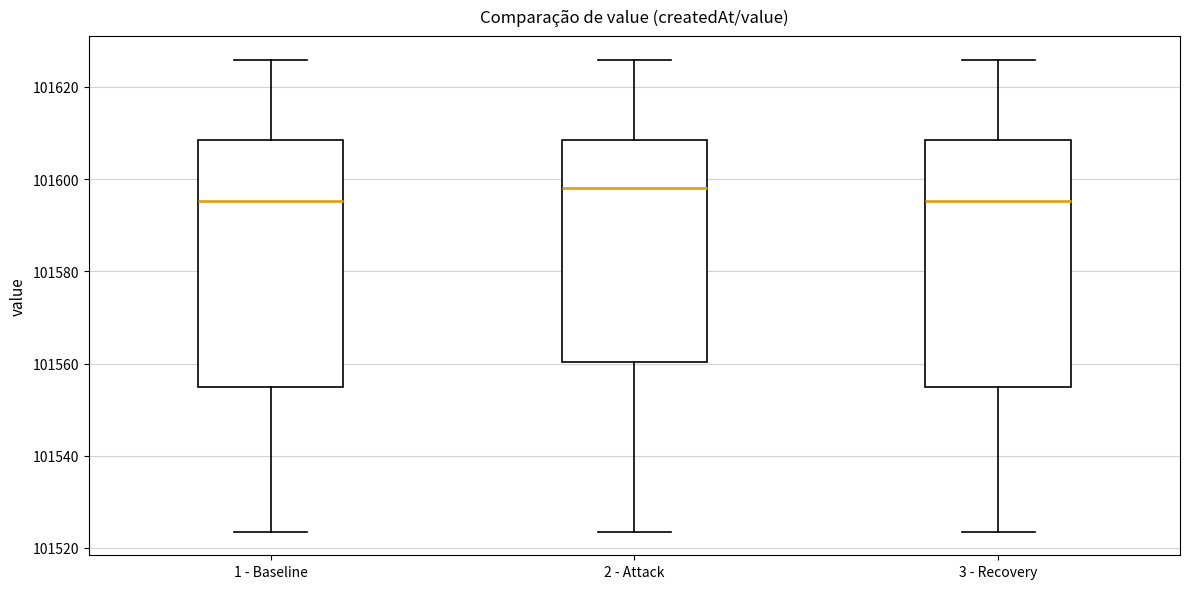

Where does the median line of the box for 1 - Baseline sit on the y-axis? The values are not printed on the chart, so give them approximately, as read against the axis.

101596